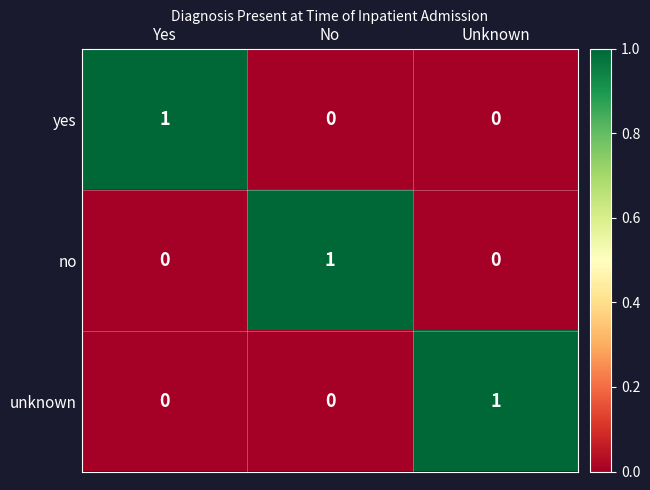

The yes series shows 0 at No. True or false?

True